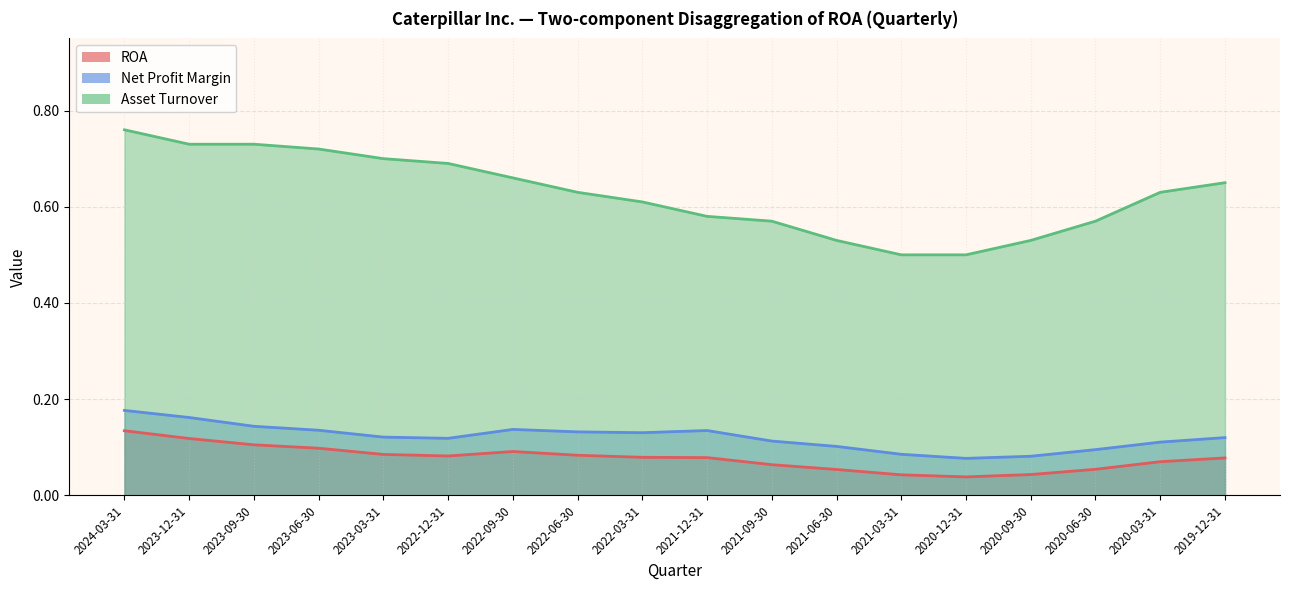

True or false: ROA and Asset Turnover cross at least once.

False